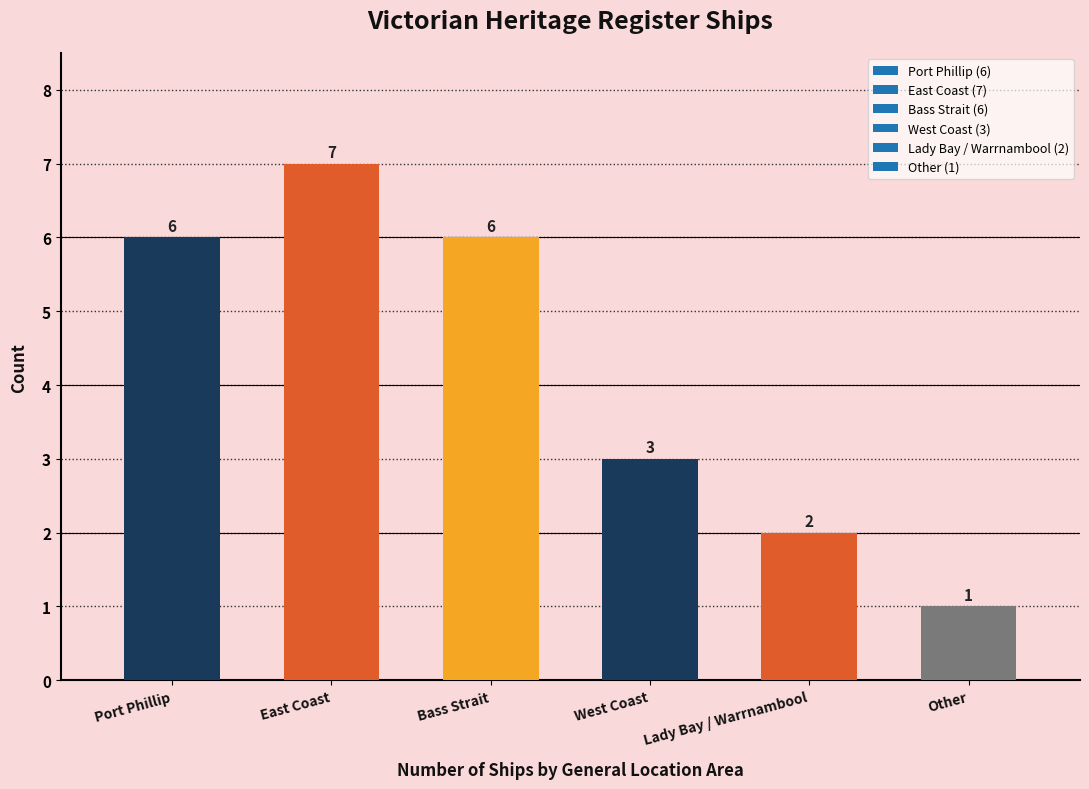

Which has a higher value, Port Phillip or West Coast?

Port Phillip